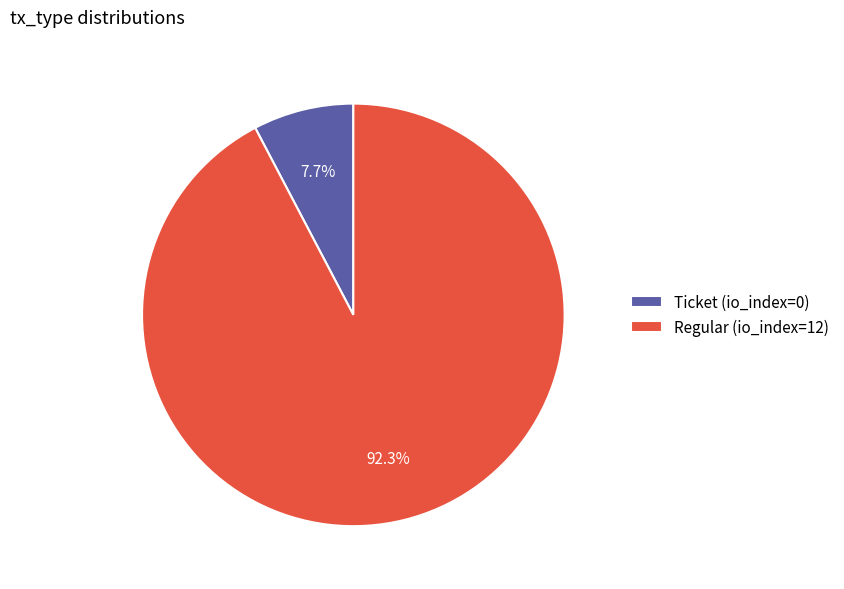

Which category has the biggest portion of the pie?

Regular (io_index=12)